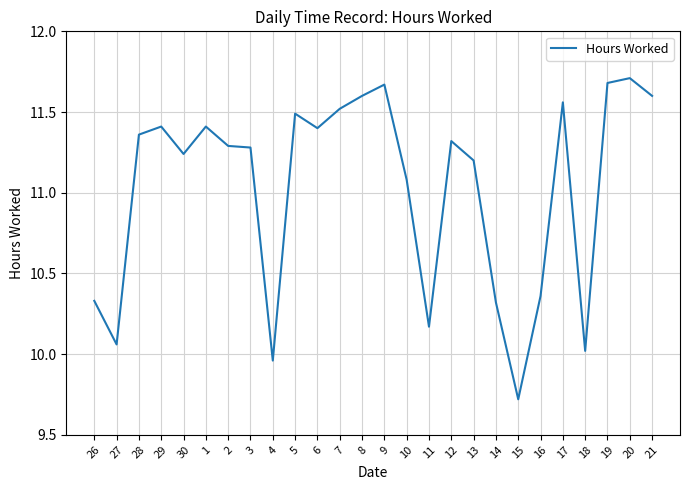

At which category does the chart reach its peak across all series?

20